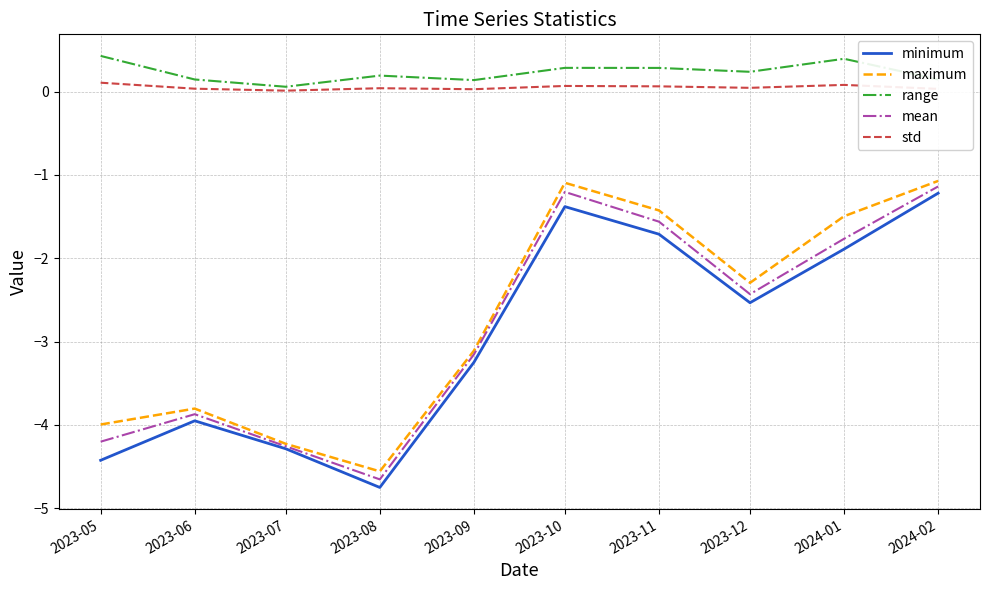

At which category does minimum reach its first local peak?

2023-06